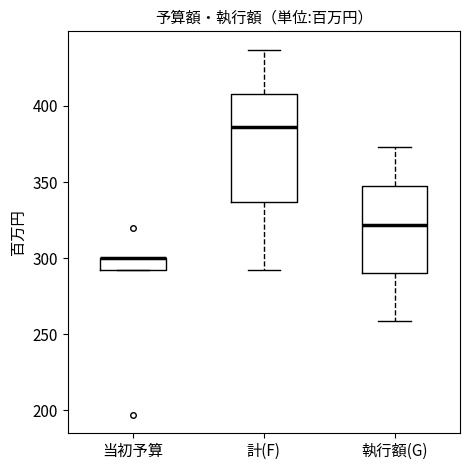

Comparing the boxes themselves (not the whiskers), which one is the tallest?

計(F)